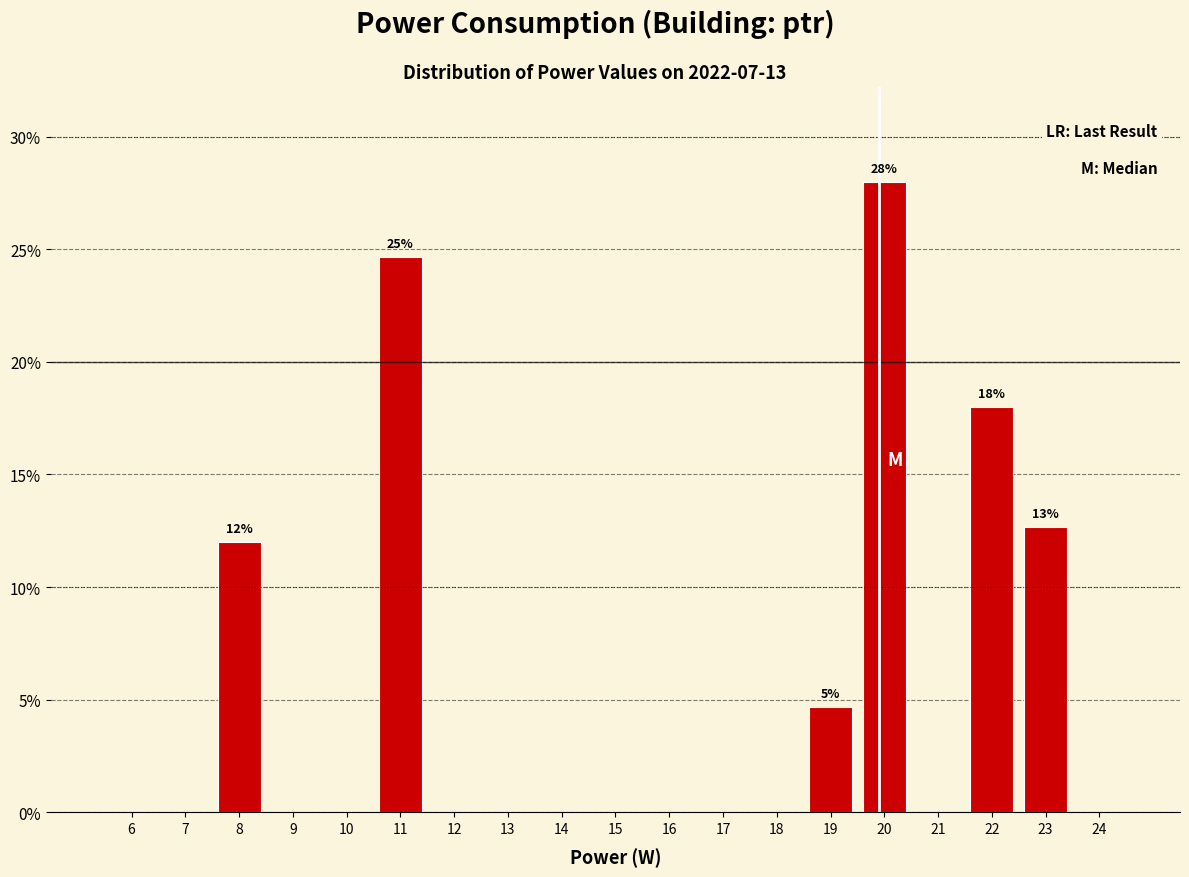

Reading left to right, extract all data points from this chart.

6=0.0	7=0.0	8=12.0	9=0.0	10=0.0	11=24.7	12=0.0	13=0.0	14=0.0	15=0.0	16=0.0	17=0.0	18=0.0	19=4.7	20=28.0	21=0.0	22=18.0	23=12.7	24=0.0